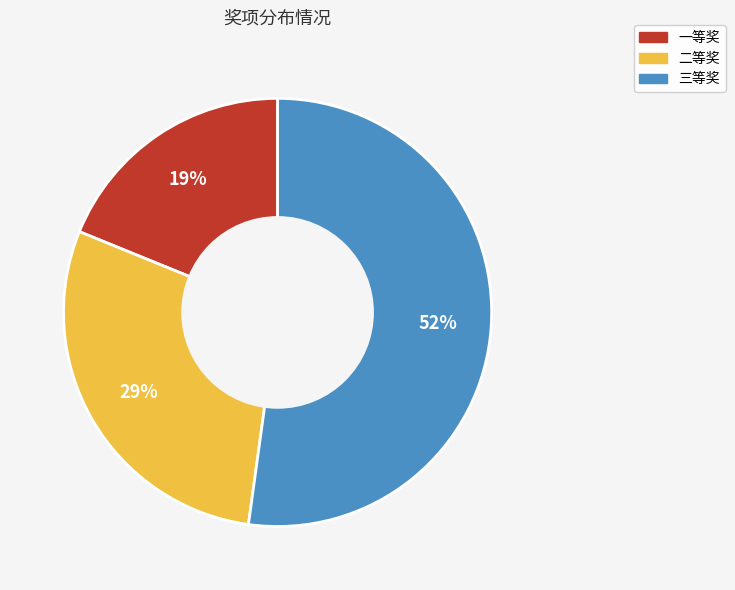

To the nearest percent, what is the average slice percentage?

33%